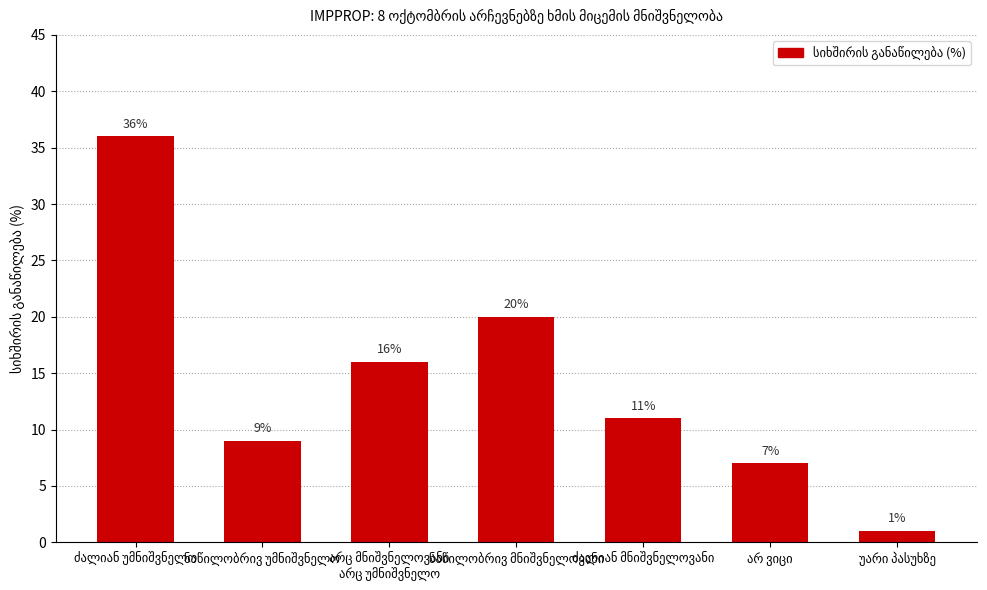

What is the maximum value shown in the chart?

36